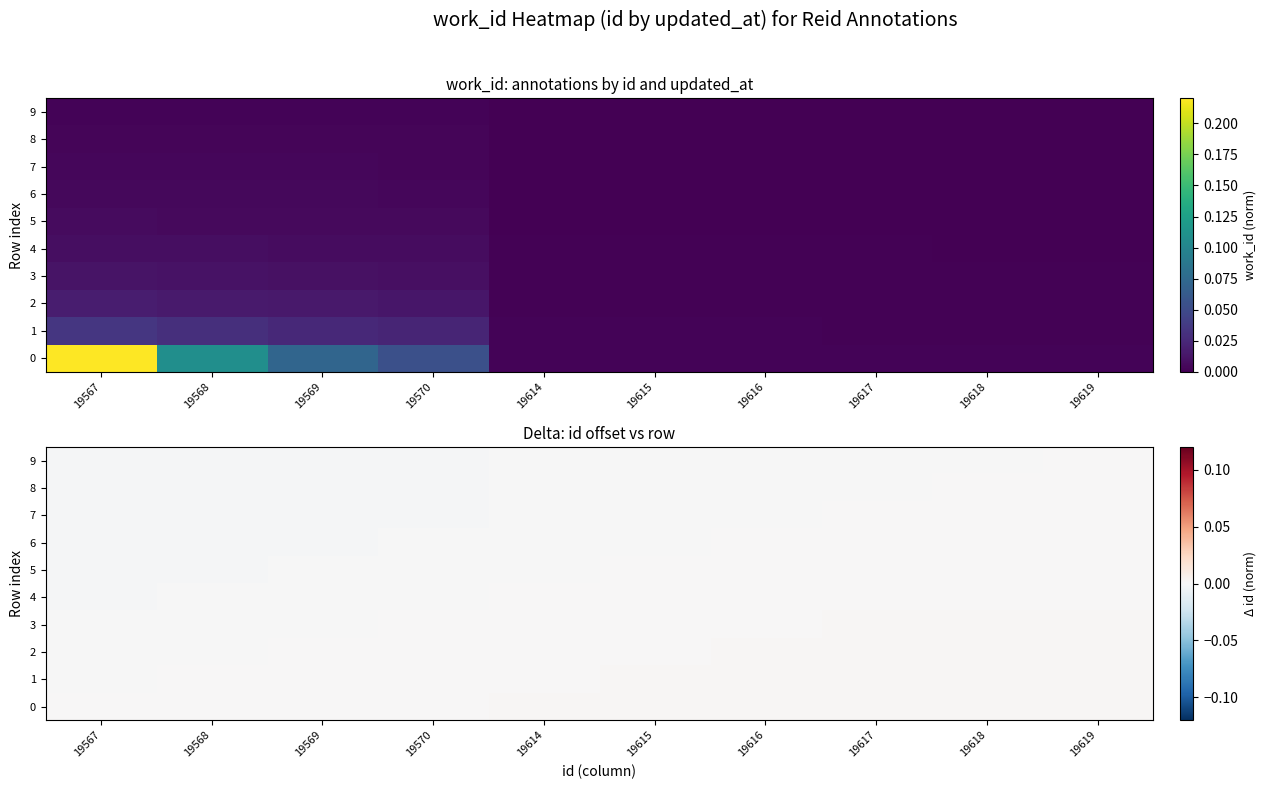

Is the value of 1 at 19615 greater than the value of 4 at 19614?

Yes